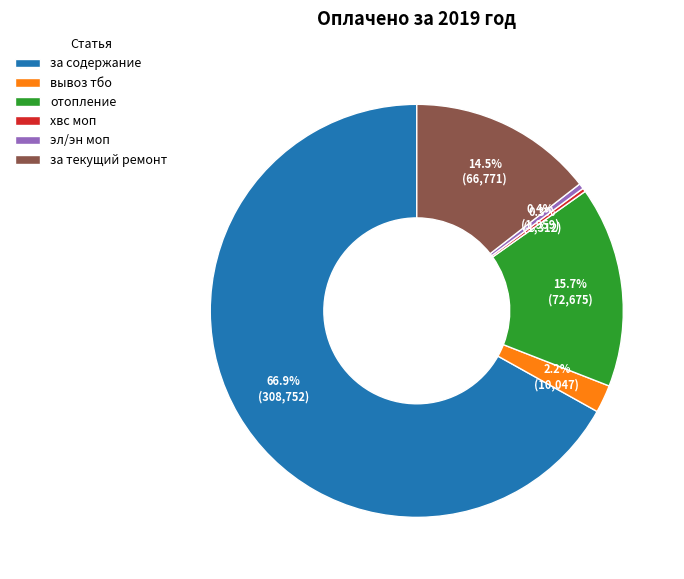

Does за содержание account for over 50% of the chart?

Yes